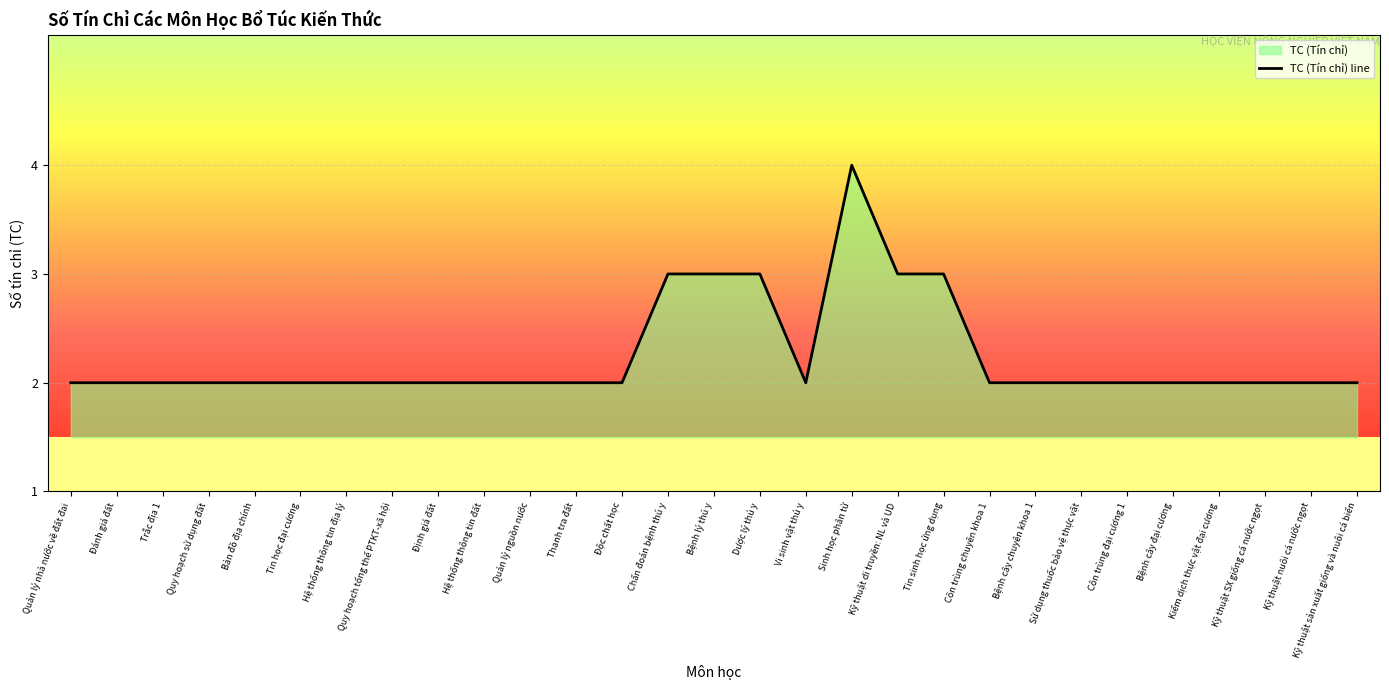

What is the sum of all values?

65